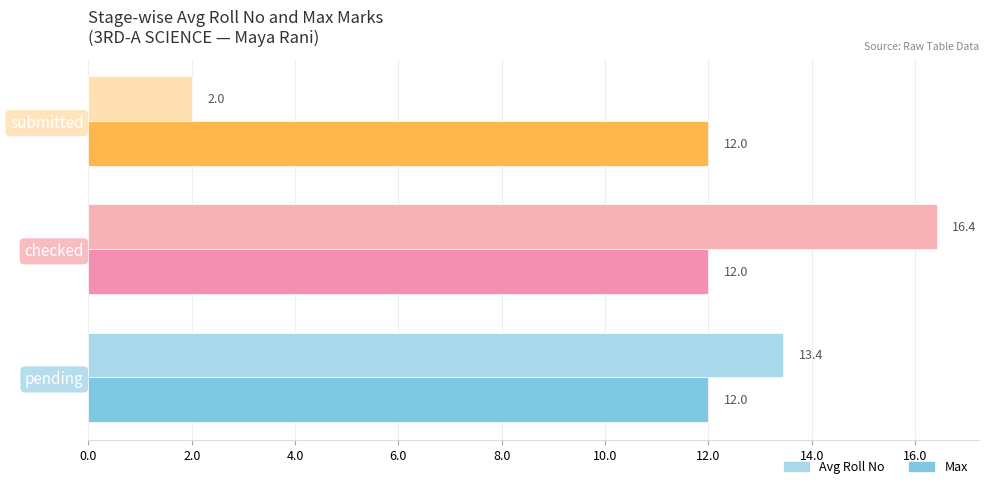

The value of Avg Roll No at pending is 23.0. True or false?

False